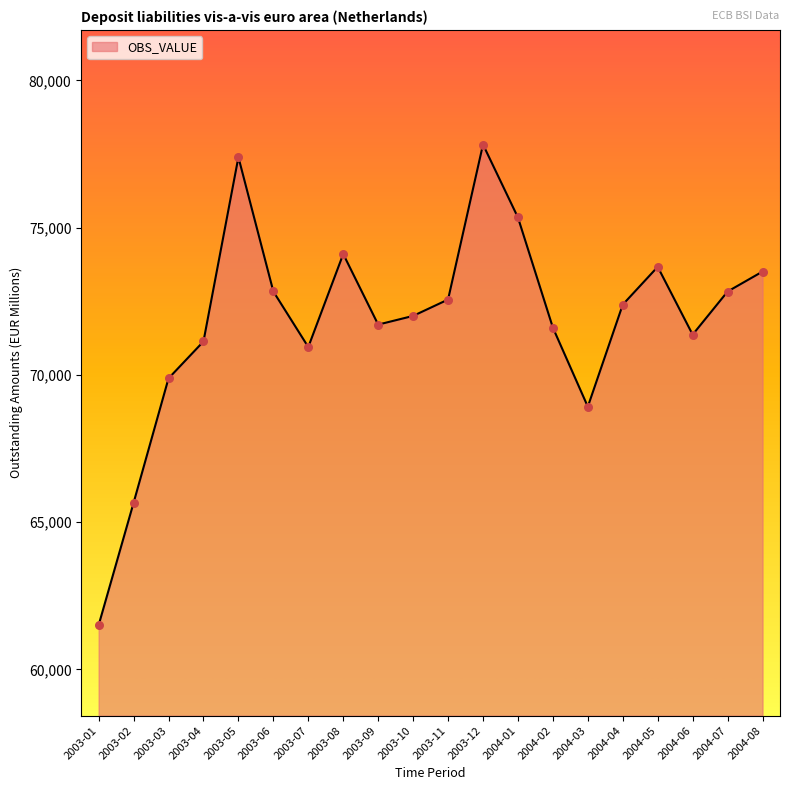

What is the ratio of the value at 2004-04 to the value at 2003-04?

1.0